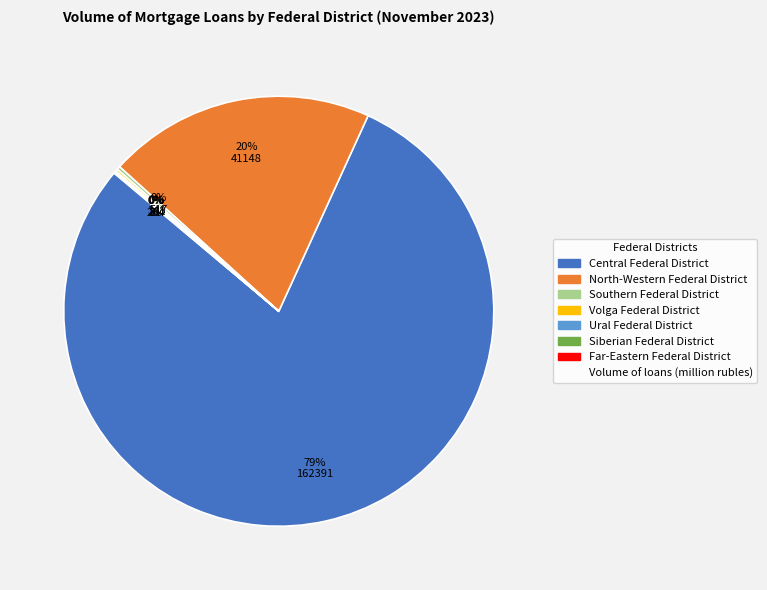

To the nearest percent, what is the average slice percentage?

14%